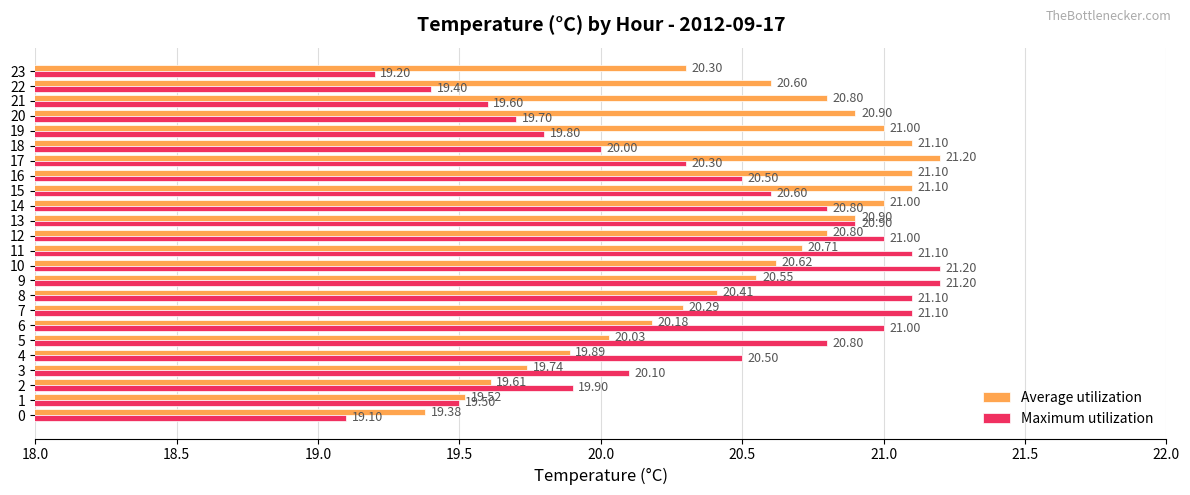

What is the sum of the Maximum utilization values at 21 and 15?

40.2